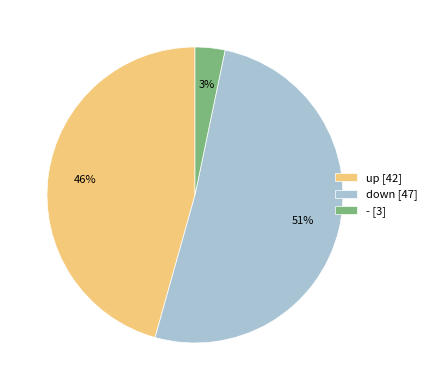

Does up account for over 50% of the chart?

No